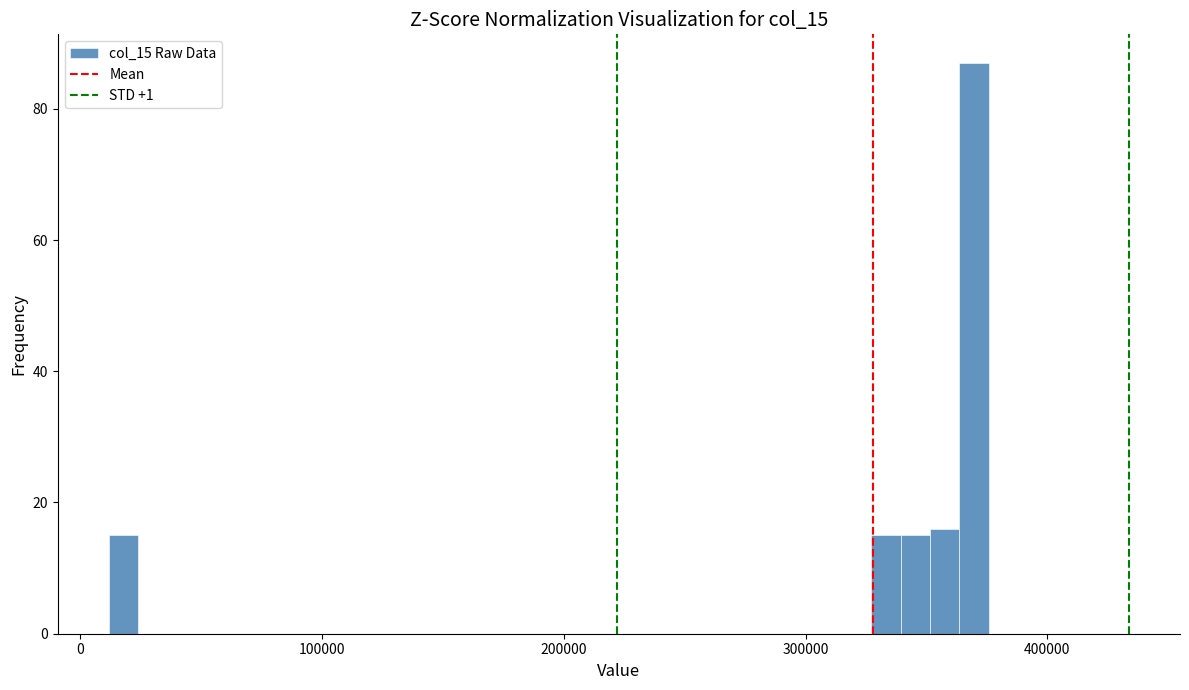

Read against the x-axis, roughly where is the centre of the tallest bar?

370000